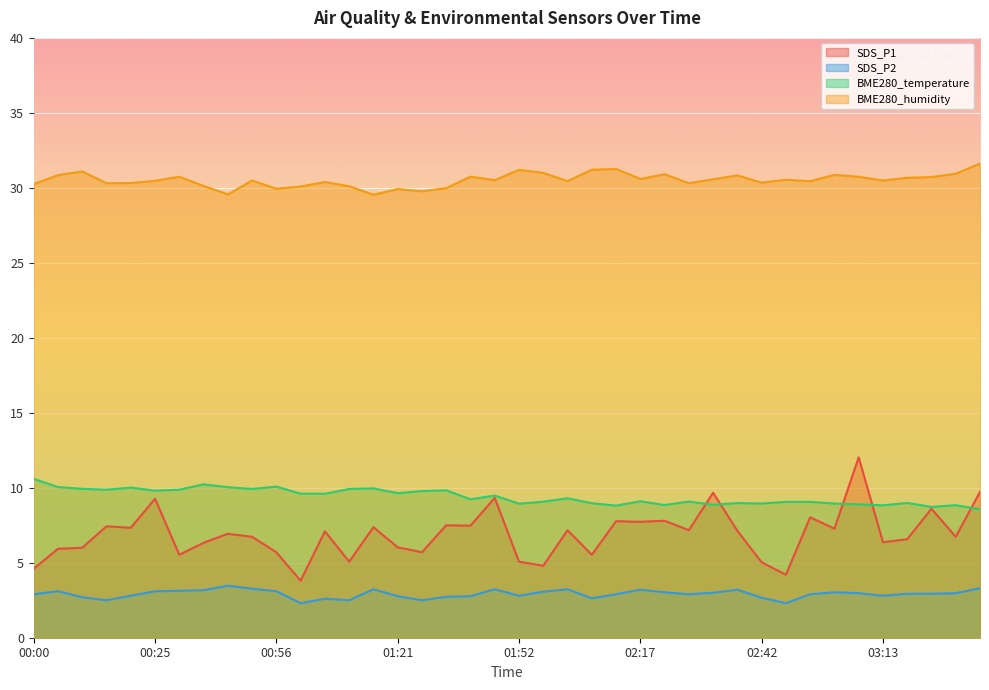

At 02:58, list the series in order from largest to smallest.

BME280_humidity, BME280_temperature, SDS_P1, SDS_P2